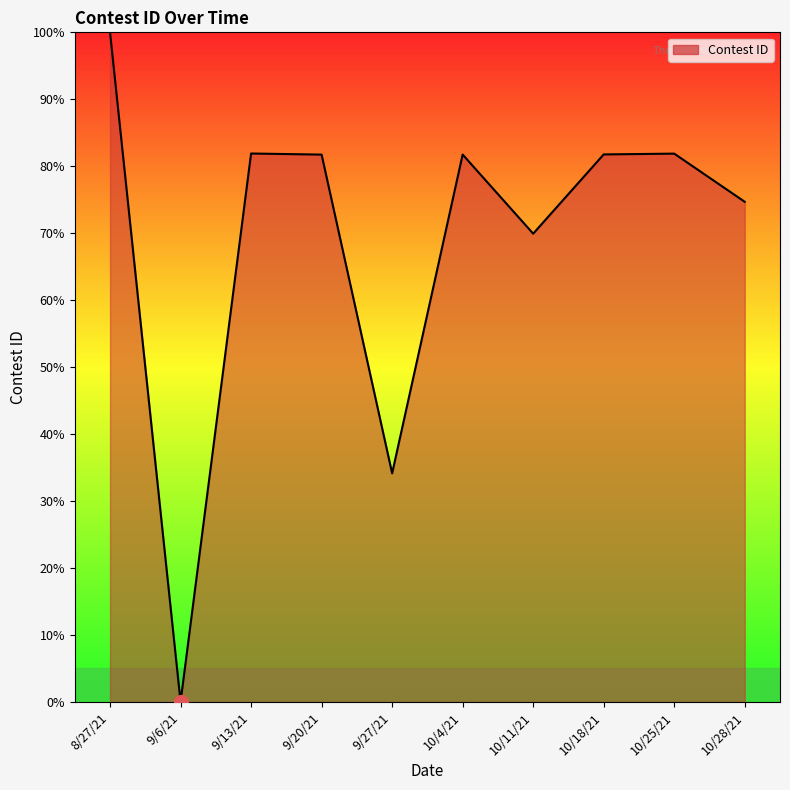

True or false: the data shows 81.9 at 10/25/21.

True